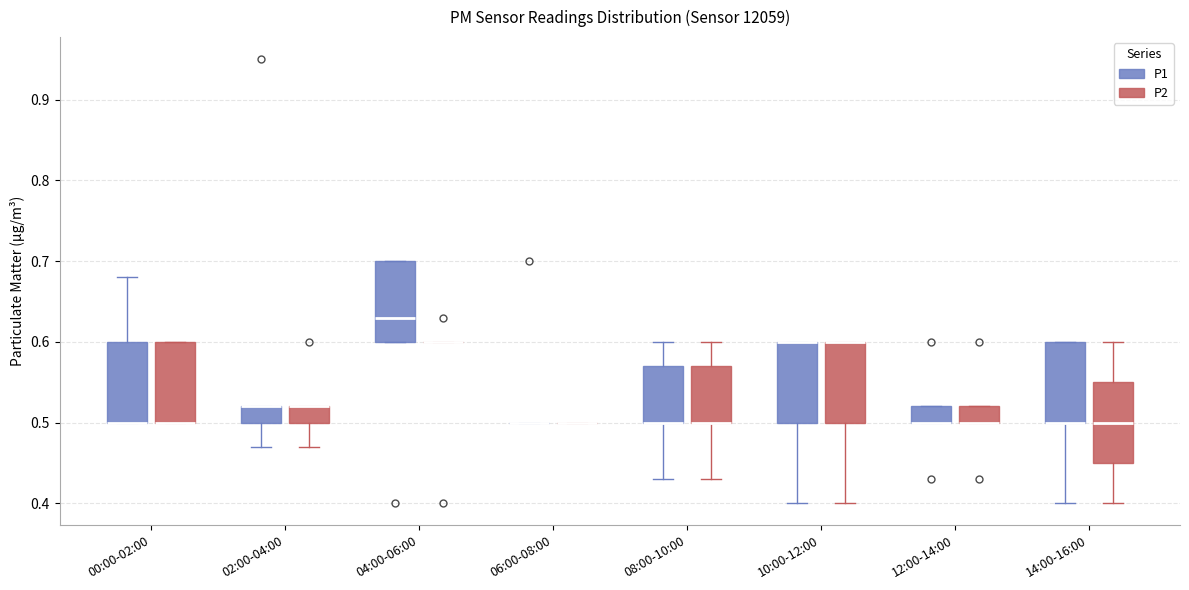

Reading left to right, transcribe this box plot: for each box, give where its median line is, the range the box spans, and where its two whiskers end, as read against the y-axis. The values are not printed on the chart, so give them approximately, as read against the axis.

00:00-02:00 (P1): median 0.50 (drawn on the box's lower edge), box 0.50 to 0.60, whiskers 0.50 to 0.68
00:00-02:00 (P2): median 0.50 (drawn on the box's lower edge), box 0.50 to 0.60, whiskers 0.50 to 0.60
02:00-04:00 (P1): median 0.52 (drawn on the box's upper edge), box 0.50 to 0.52, whiskers 0.47 to 0.52
02:00-04:00 (P2): median 0.52 (drawn on the box's upper edge), box 0.50 to 0.52, whiskers 0.47 to 0.52
04:00-06:00 (P1): median 0.63, box 0.60 to 0.70, whiskers 0.60 to 0.70
04:00-06:00 (P2): box collapsed to a line at 0.60, whiskers 0.60 to 0.60
06:00-08:00 (P1): box collapsed to a line at 0.50, whiskers 0.50 to 0.50
06:00-08:00 (P2): box collapsed to a line at 0.50, whiskers 0.50 to 0.50
08:00-10:00 (P1): median 0.50 (drawn on the box's lower edge), box 0.50 to 0.57, whiskers 0.43 to 0.60
08:00-10:00 (P2): median 0.50 (drawn on the box's lower edge), box 0.50 to 0.57, whiskers 0.43 to 0.60
10:00-12:00 (P1): median 0.60 (drawn on the box's upper edge), box 0.50 to 0.60, whiskers 0.40 to 0.60
10:00-12:00 (P2): median 0.60 (drawn on the box's upper edge), box 0.50 to 0.60, whiskers 0.40 to 0.60
12:00-14:00 (P1): median 0.50 (drawn on the box's lower edge), box 0.50 to 0.52, whiskers 0.50 to 0.52
12:00-14:00 (P2): median 0.50 (drawn on the box's lower edge), box 0.50 to 0.52, whiskers 0.50 to 0.52
14:00-16:00 (P1): median 0.50 (drawn on the box's lower edge), box 0.50 to 0.60, whiskers 0.40 to 0.60
14:00-16:00 (P2): median 0.50, box 0.45 to 0.55, whiskers 0.40 to 0.60